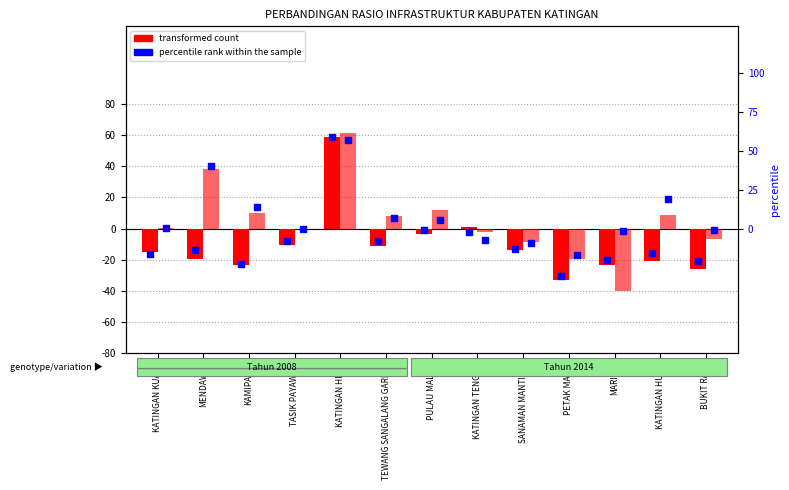

Is the value of percentile rank within the sample (2008) at TEWANG SANGALANG GARING greater than the value of percentile rank within the sample (2014) at PULAU MALAN?

No